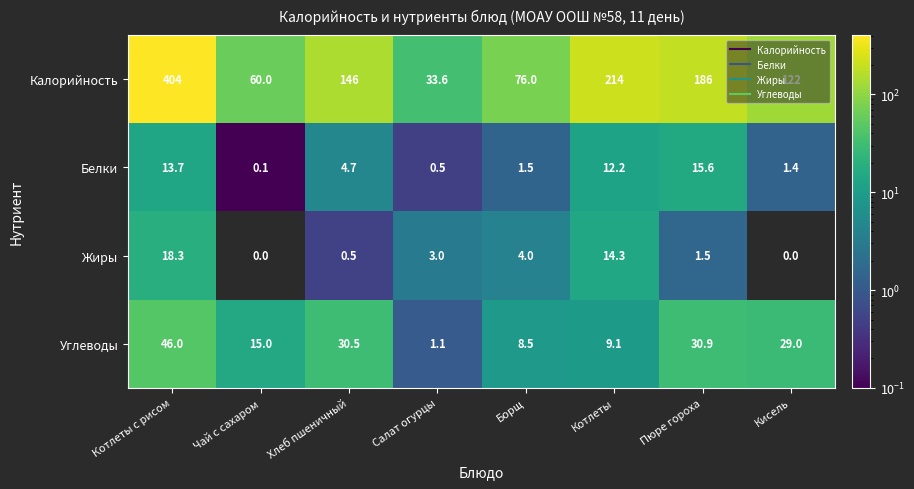

At Борщ, list the series in order from smallest to largest.

Белки, Жиры, Углеводы, Калорийность